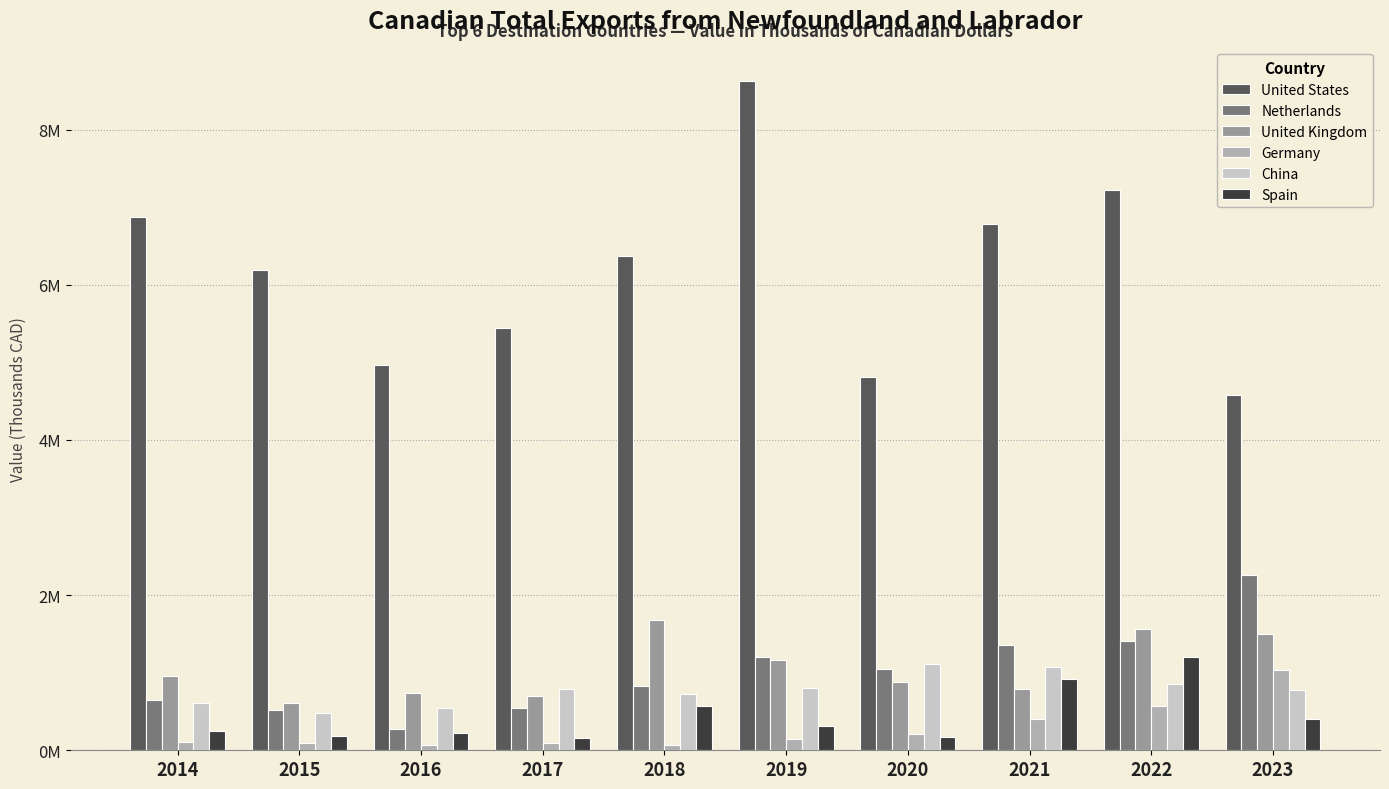

Does the chart contain any negative values?

No